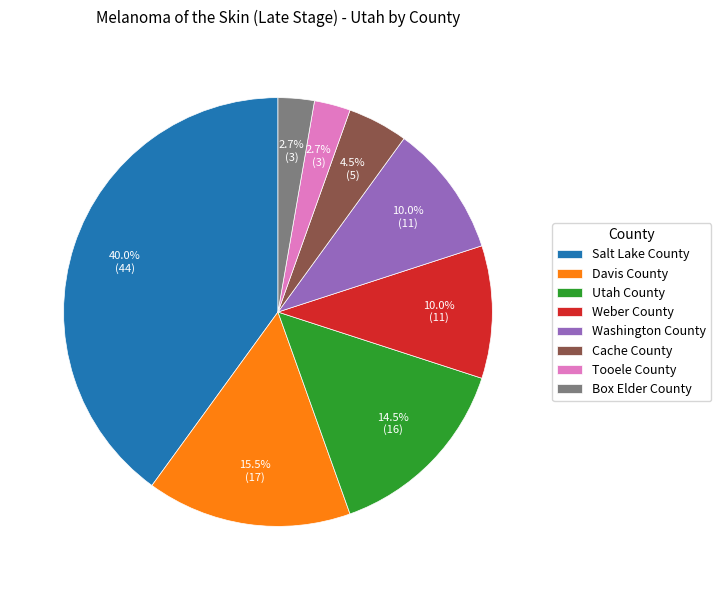

True or false: Washington County accounts for 1% of the total.

False